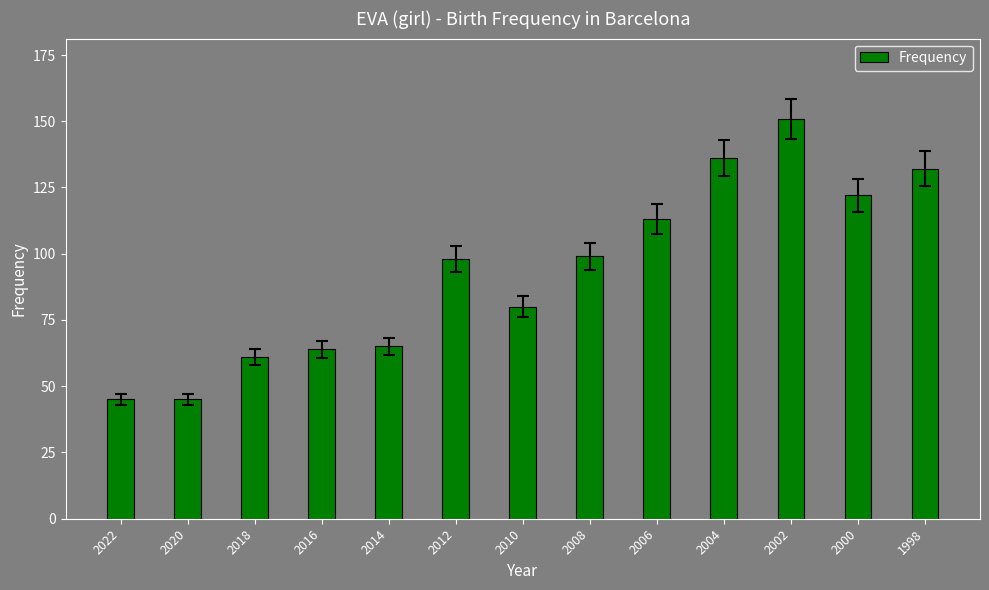

Reading right to left, extract all data points from this chart.

1998=132	2000=122	2002=151	2004=136	2006=113	2008=99	2010=80	2012=98	2014=65	2016=64	2018=61	2020=45	2022=45